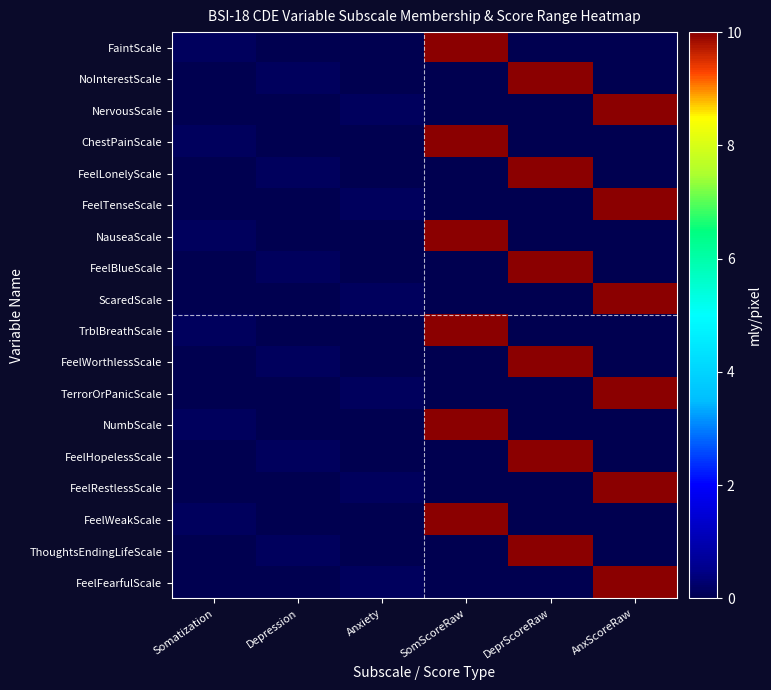

At which category is the sum across all series the highest?

SomScoreRaw